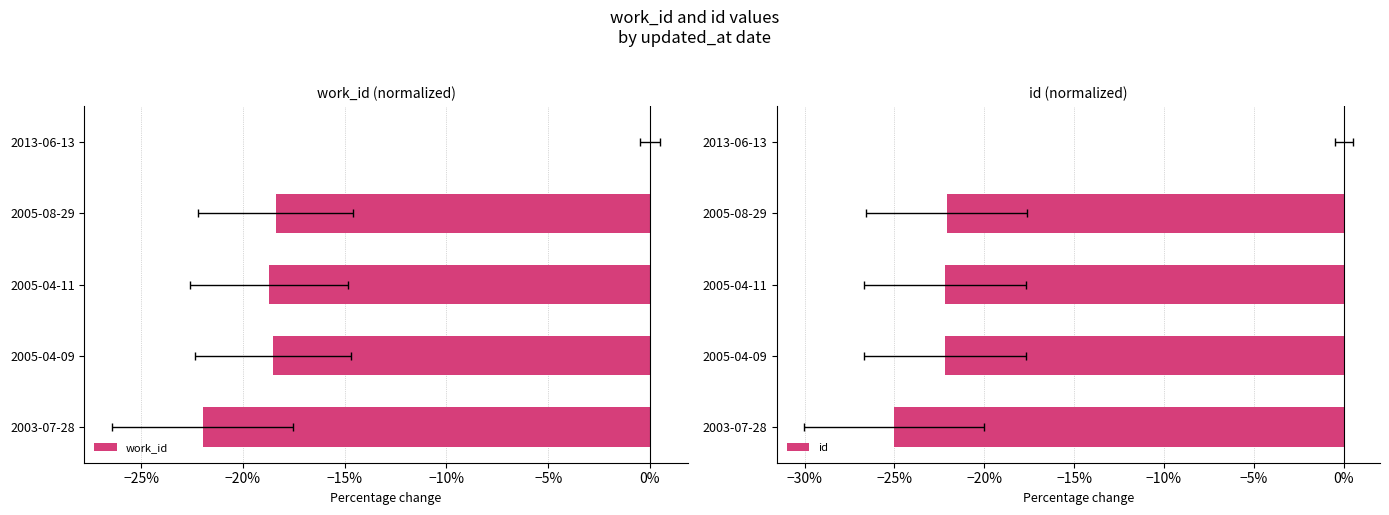

What is the minimum value shown in the chart?

-25.0